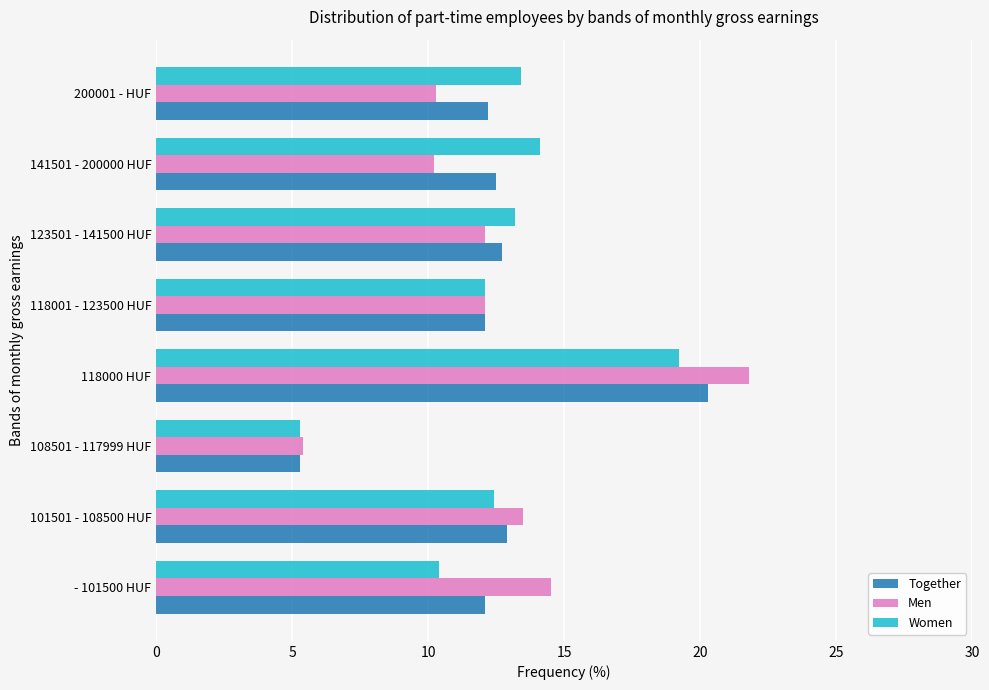

What is the total value across all series at 118000 HUF?

61.3